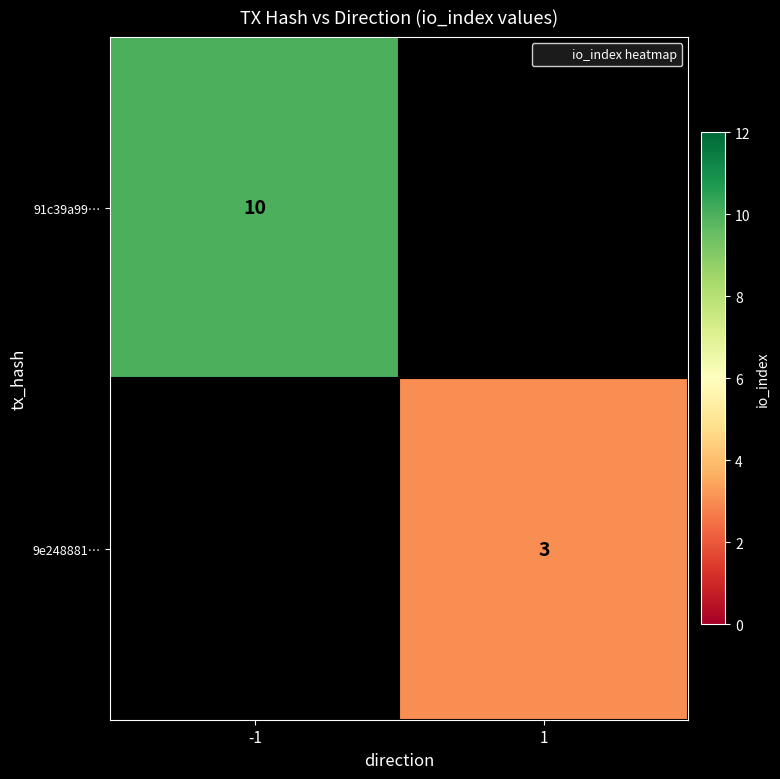

Which series has the widest spread of values?

91c39a99…